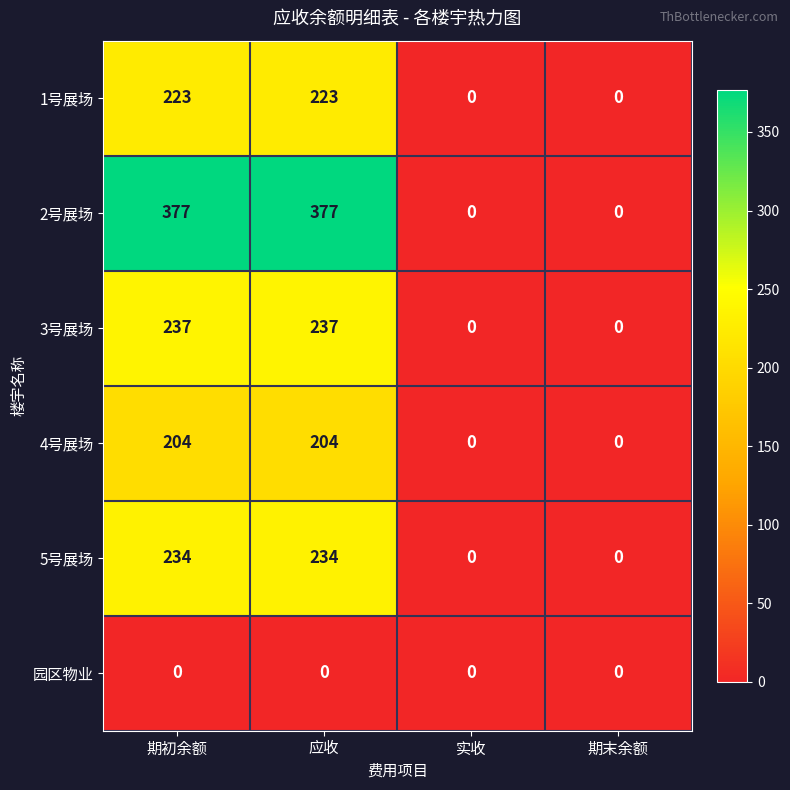

List the series in order of their peak value, lowest first.

园区物业, 4号展场, 1号展场, 5号展场, 3号展场, 2号展场